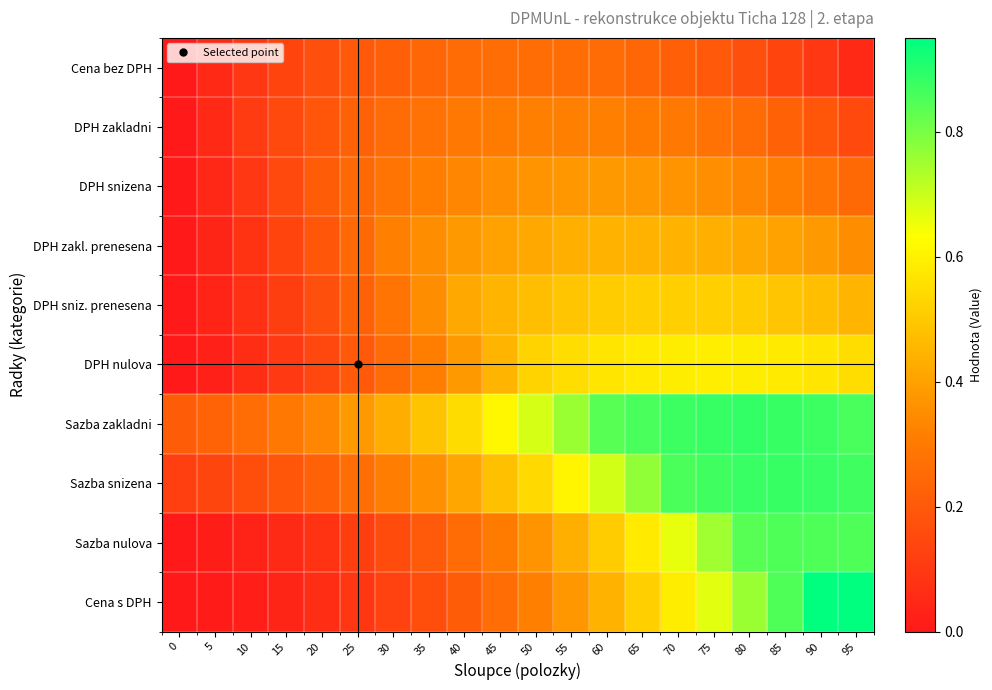

What is the difference between the highest and lowest values at 45?

0.4